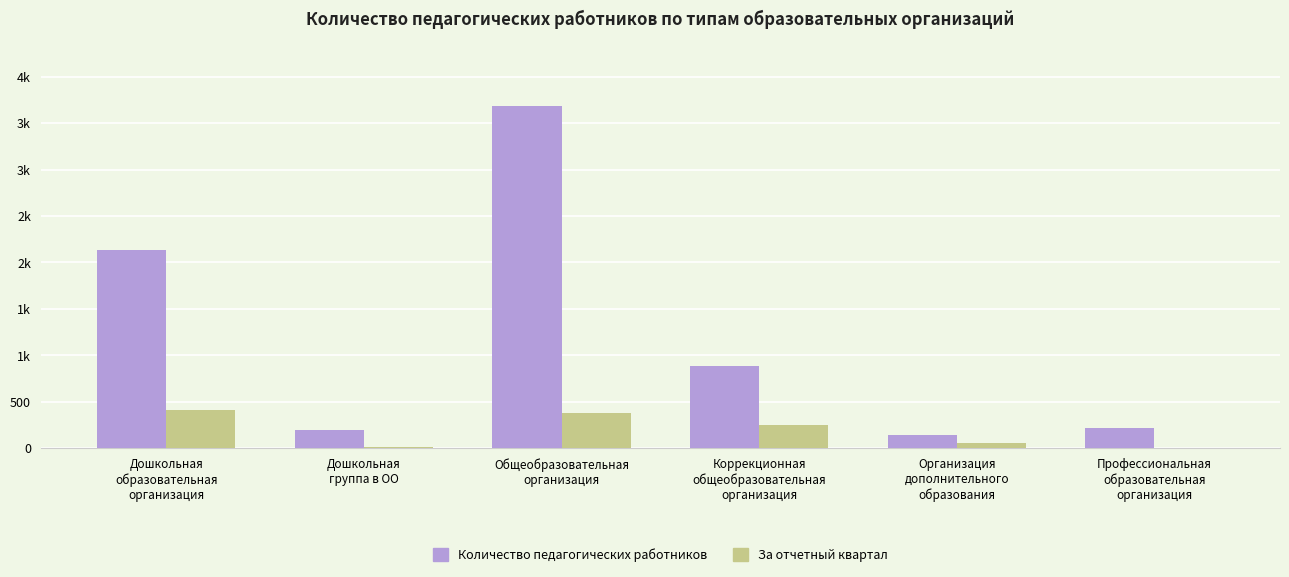

What are all the series names shown in the legend?

Количество педагогических работников, За отчетный квартал